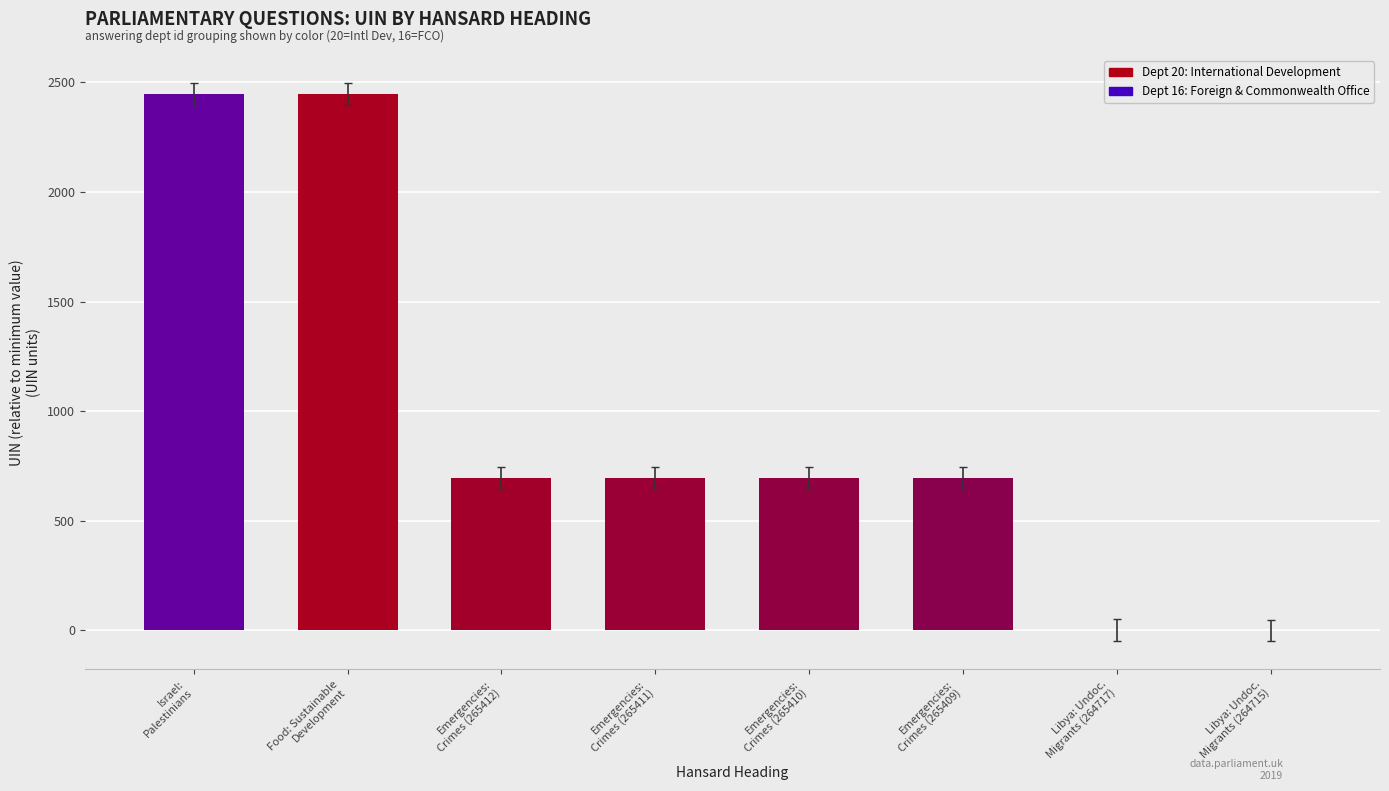

The value at Libya: Undoc.
Migrants (264715) is 0. True or false?

True